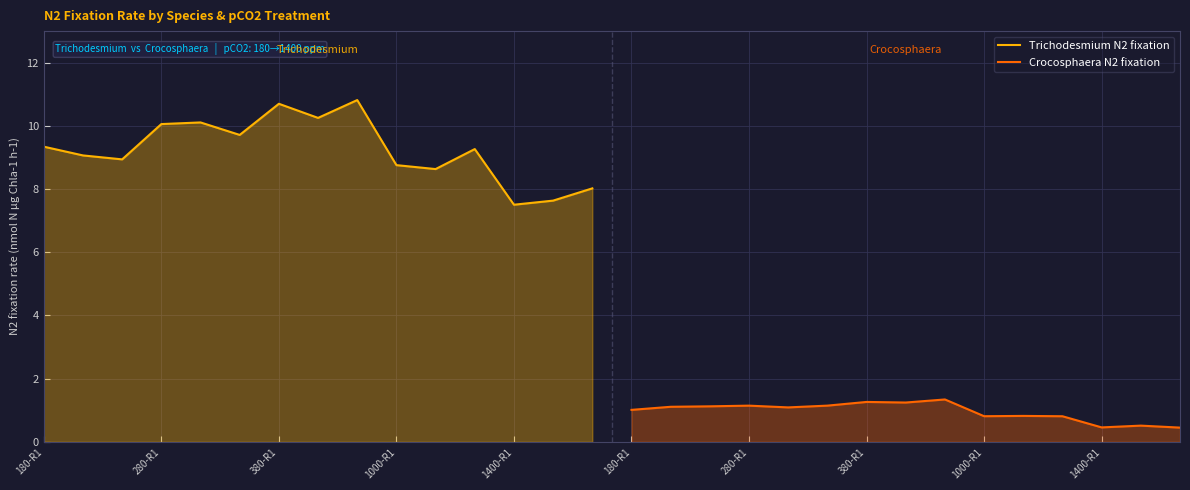

What is the difference between the highest and lowest values at 180-R1?

8.3